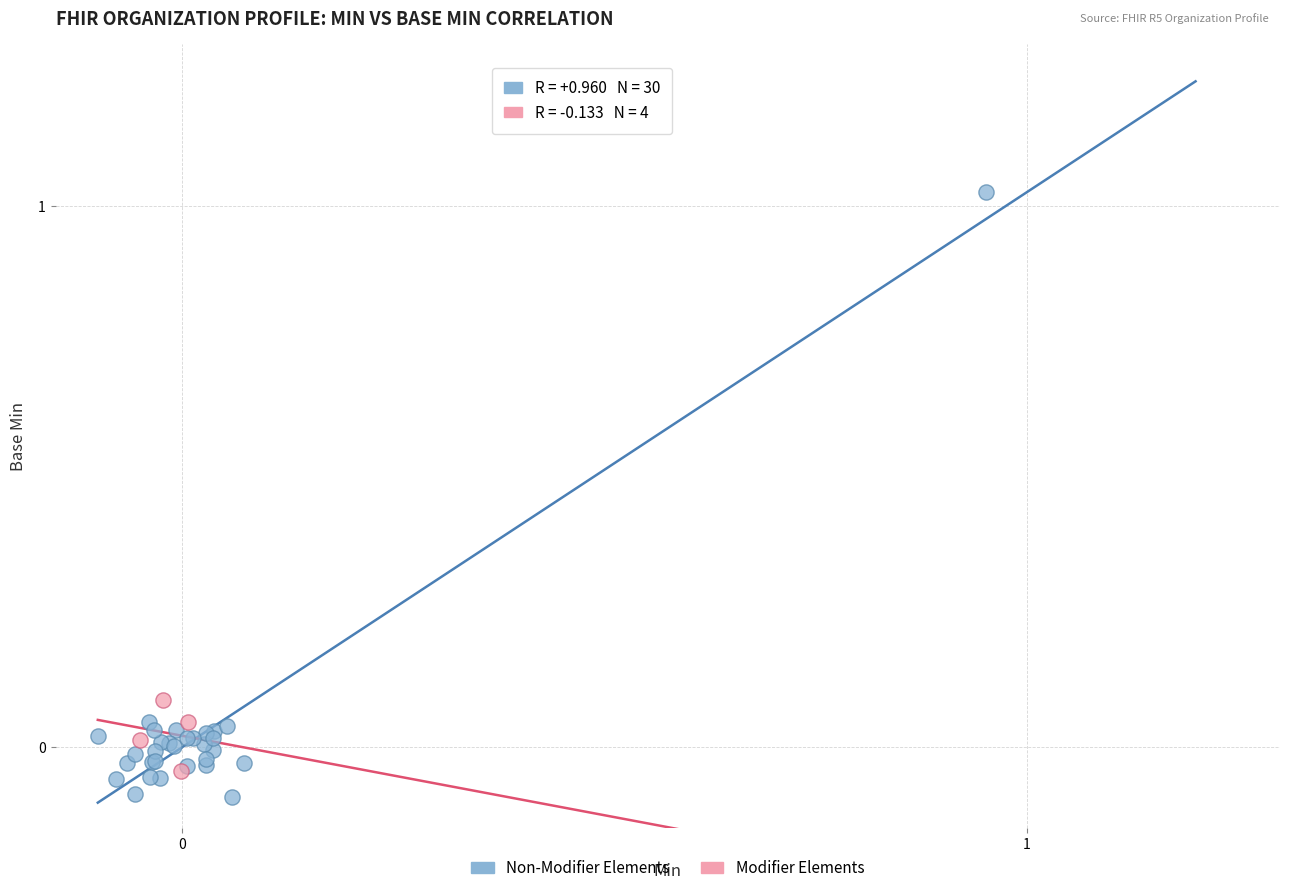

Which series reaches the minimum Y coordinate?

Non-Modifier Elements